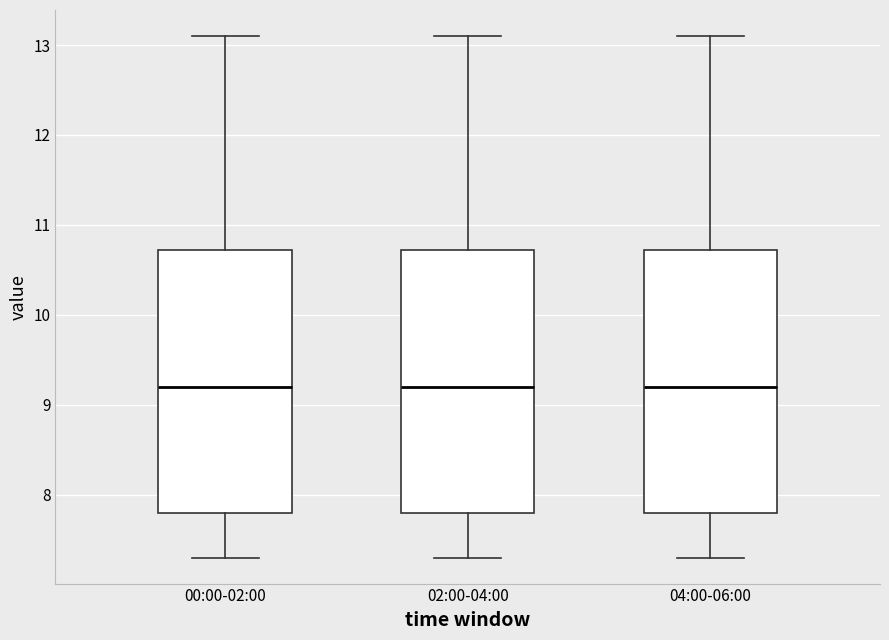

Where is the lower edge of the box for 04:00-06:00 on the y-axis? The values are not printed on the chart, so give them approximately, as read against the axis.

7.8